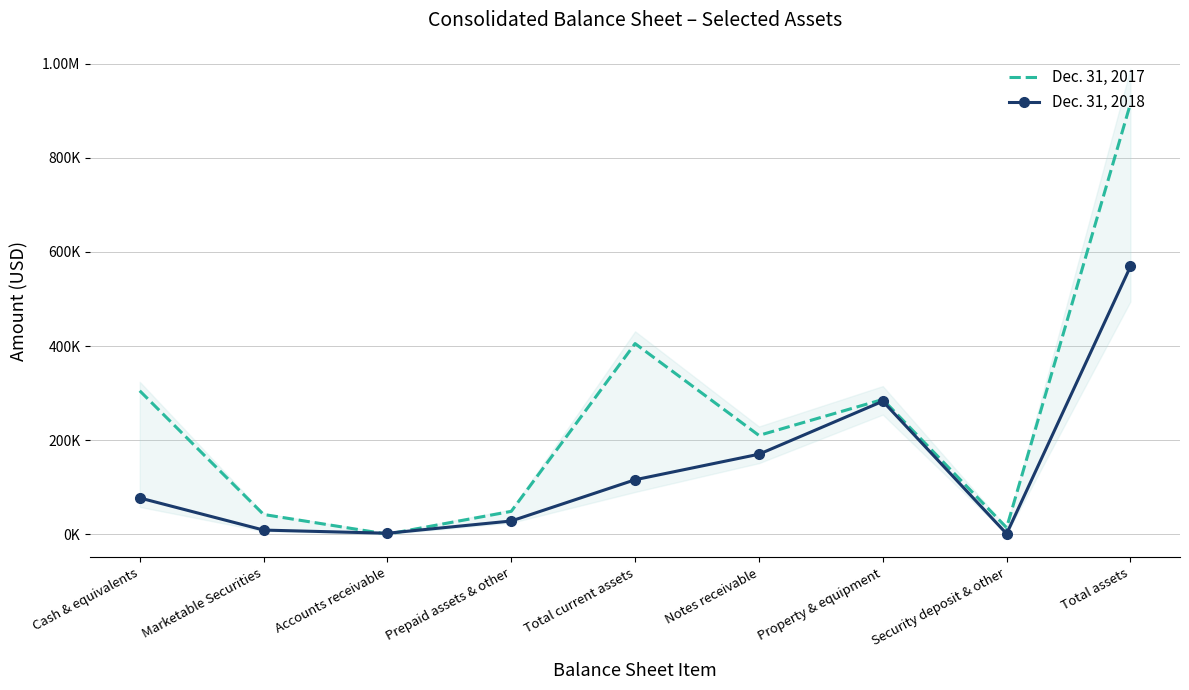

Count the number of data series in this chart.

2